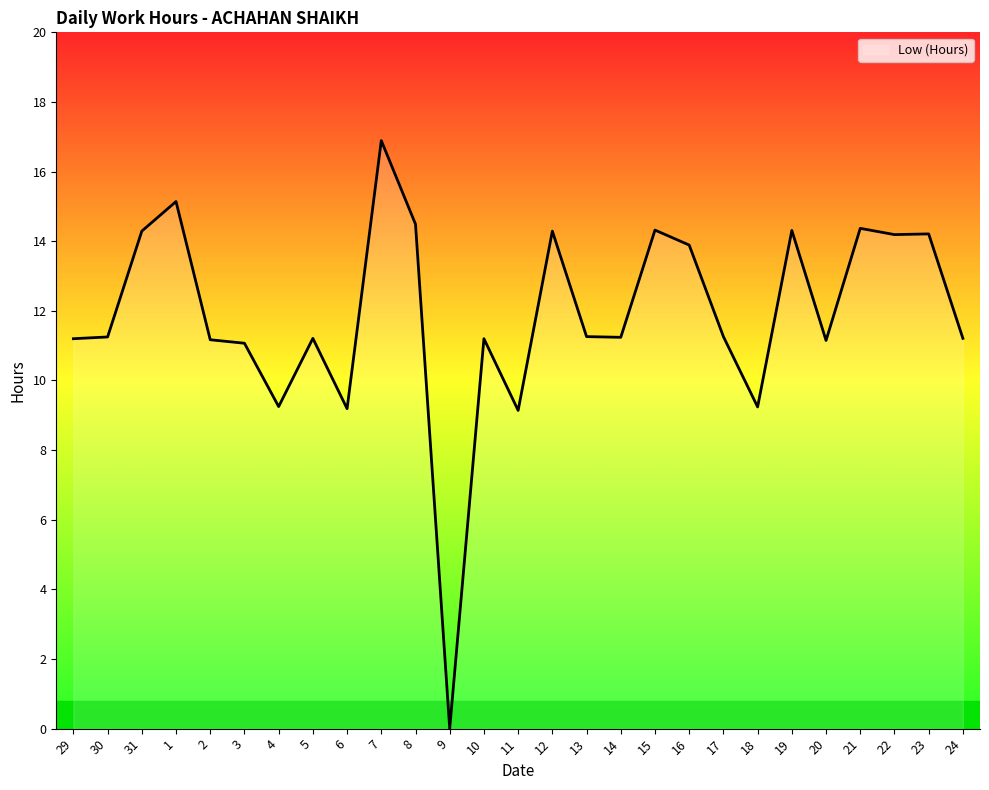

What is the maximum value shown in the chart?

16.9